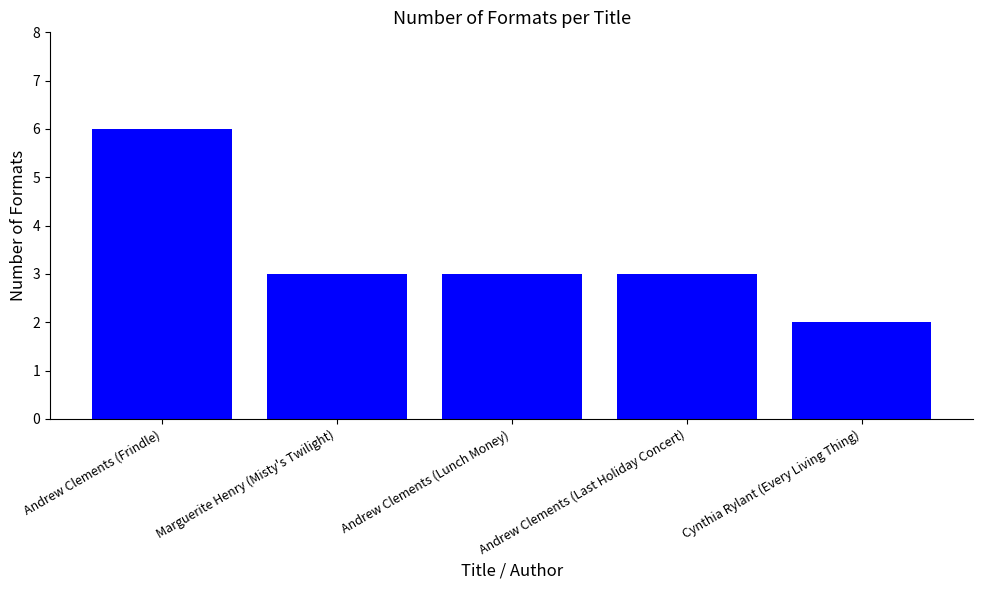

Count the number of categories in the chart.

5